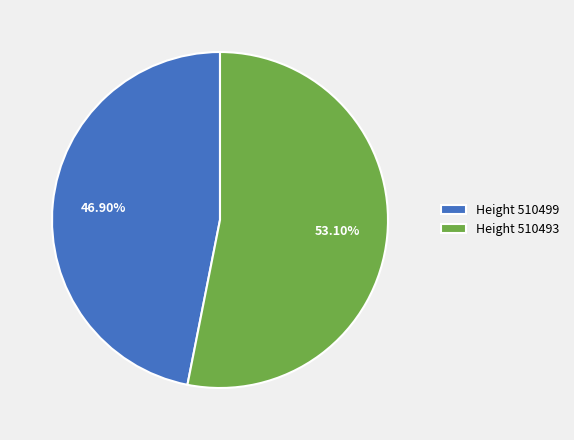

To the nearest percent, what is the average slice percentage?

50%